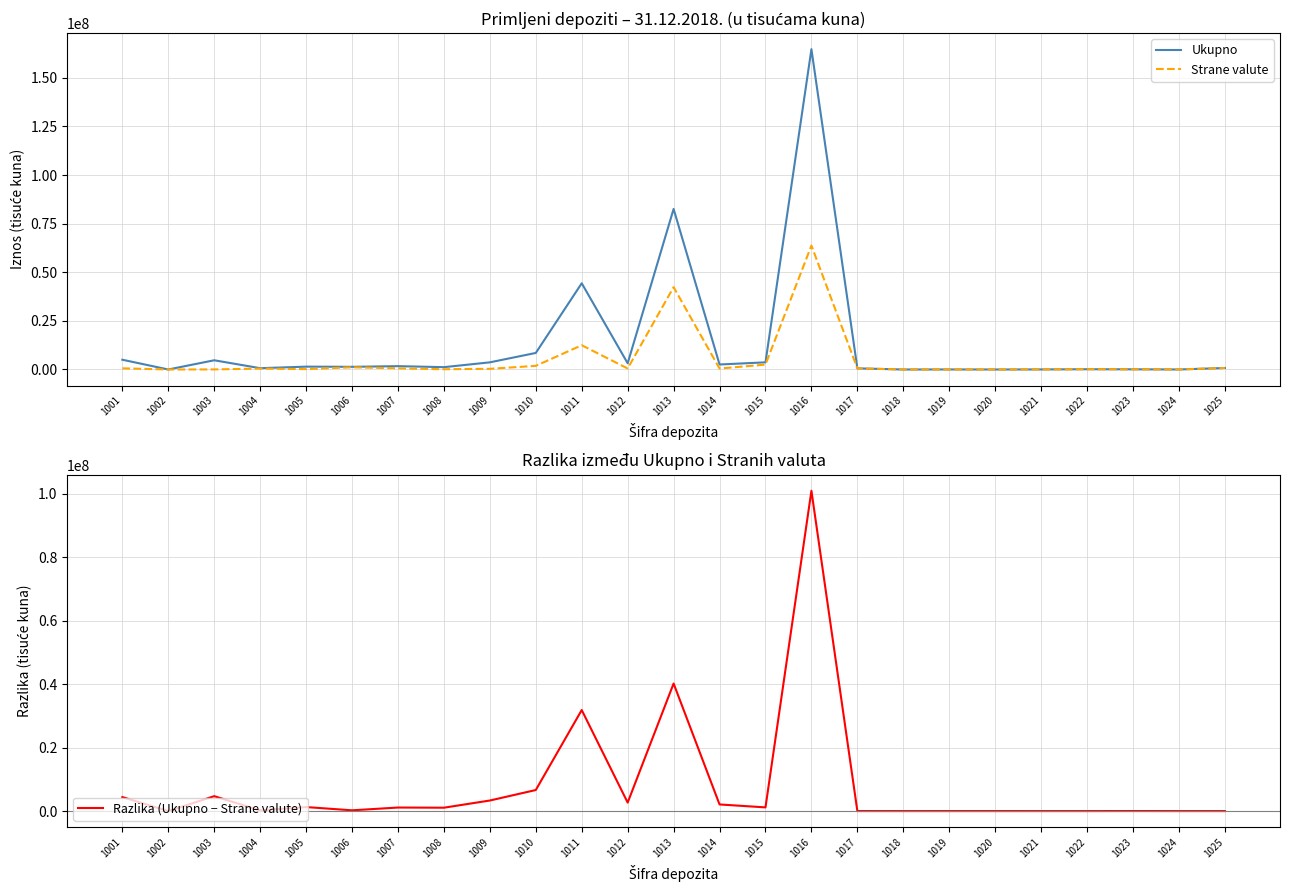

What is the value of the Ukupno point at the 13th from the left?

82562095